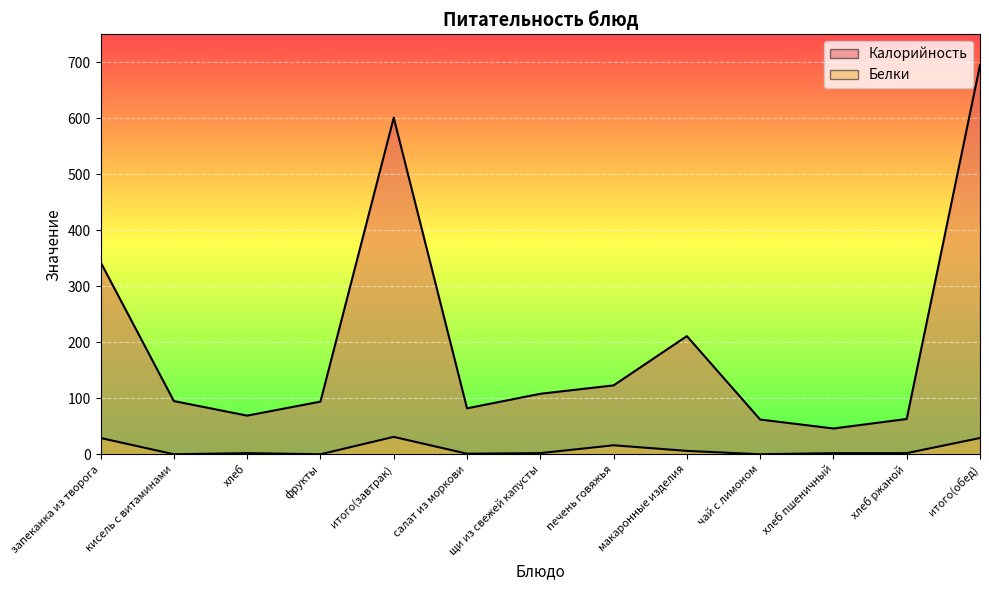

Which series has the largest range (max minus min)?

Калорийность